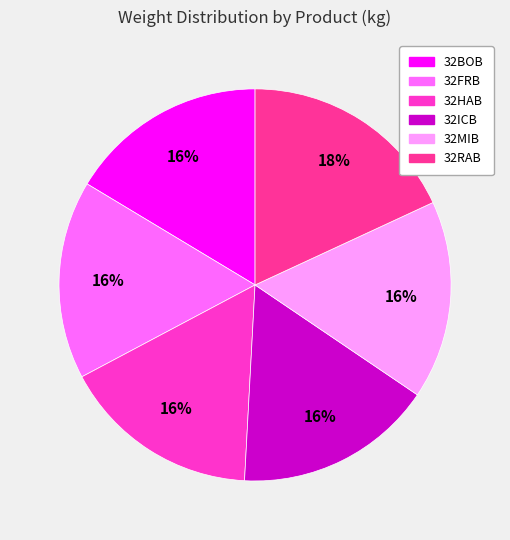

To the nearest percent, what portion does 32BOB represent?

16%